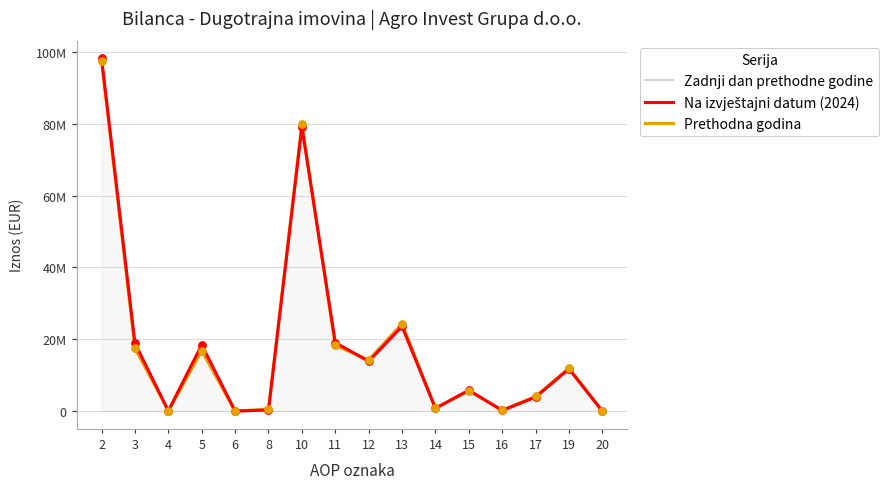

Is the value of Na izvještajni datum (2024) at 11 greater than the value of Prethodna godina at 10?

No